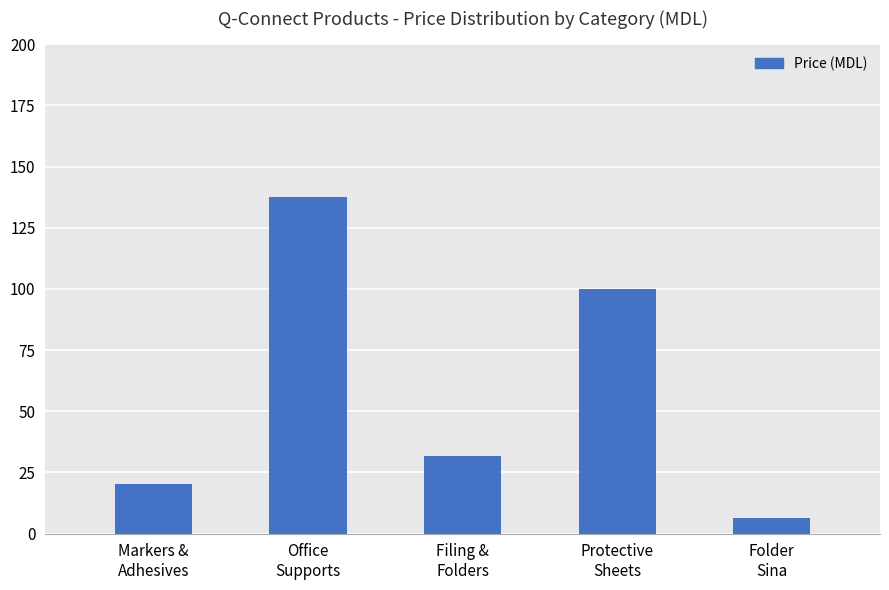

What is the value of the 3rd bar from the left?

31.9